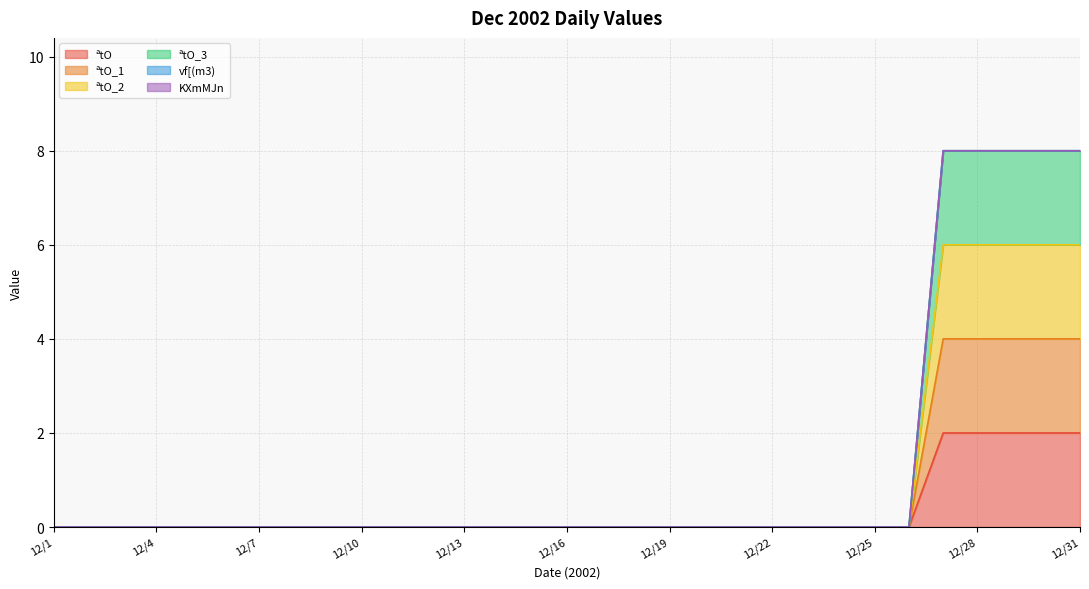

How many positive values does the ªtO_2 series have?

5